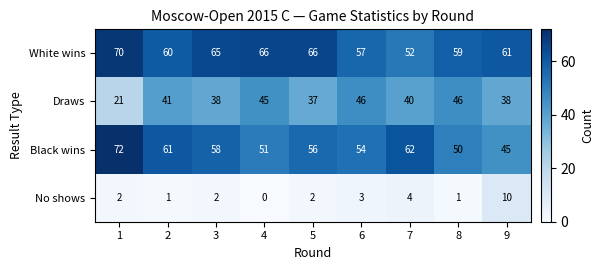

True or false: No shows has a value of 0 at 4.

True